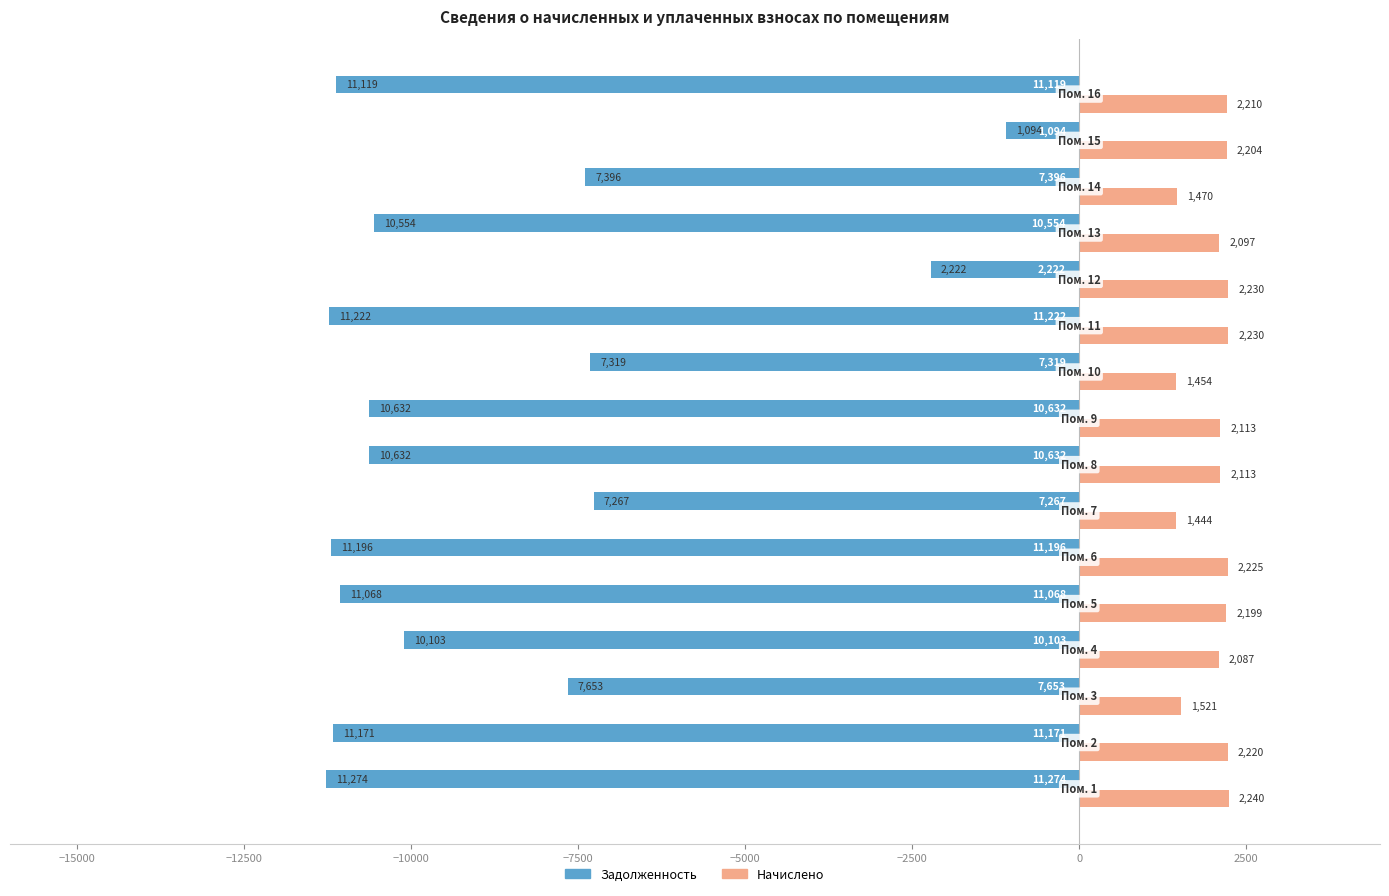

What is the average value of the Задолженность series?

-8870.1